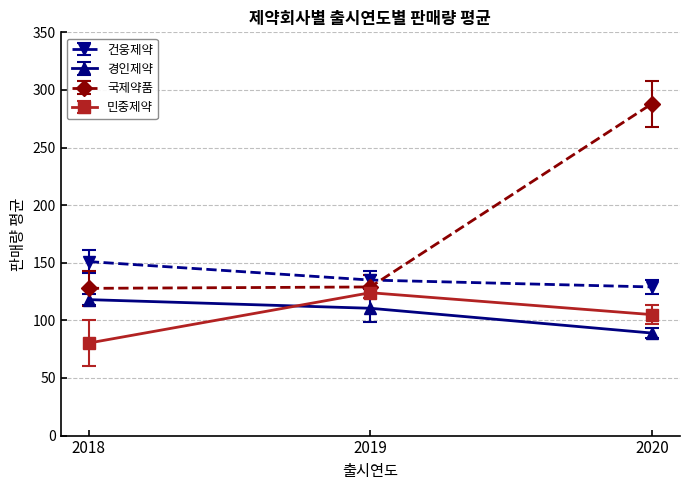

Does the chart display data point markers on the line(s)?

Yes